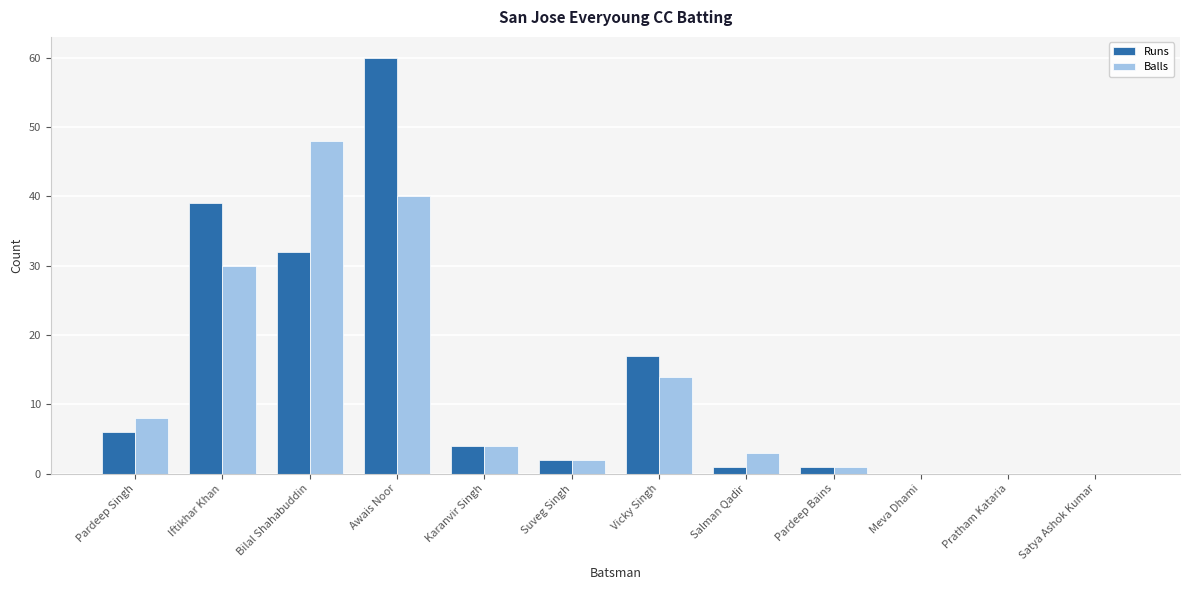

What is the sum of the Balls values at Bilal Shahabuddin and Awais Noor?

88